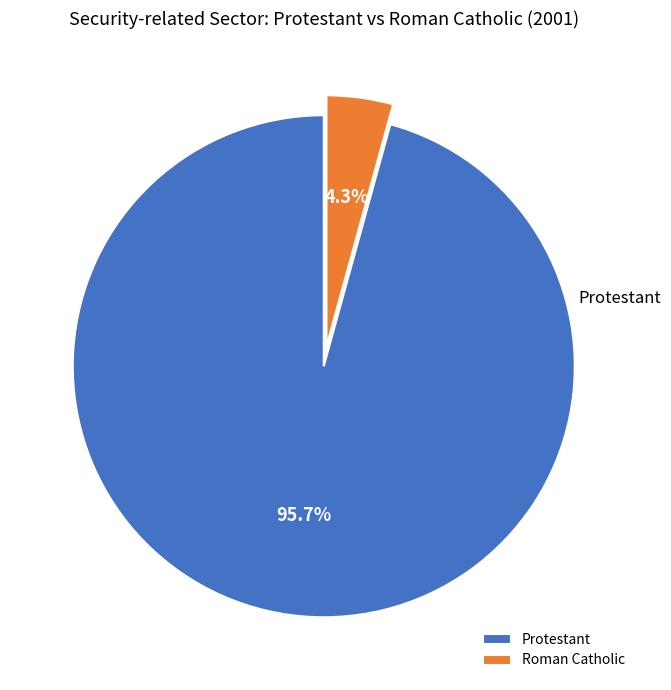

To the nearest percent, what portion does Roman Catholic represent?

4%